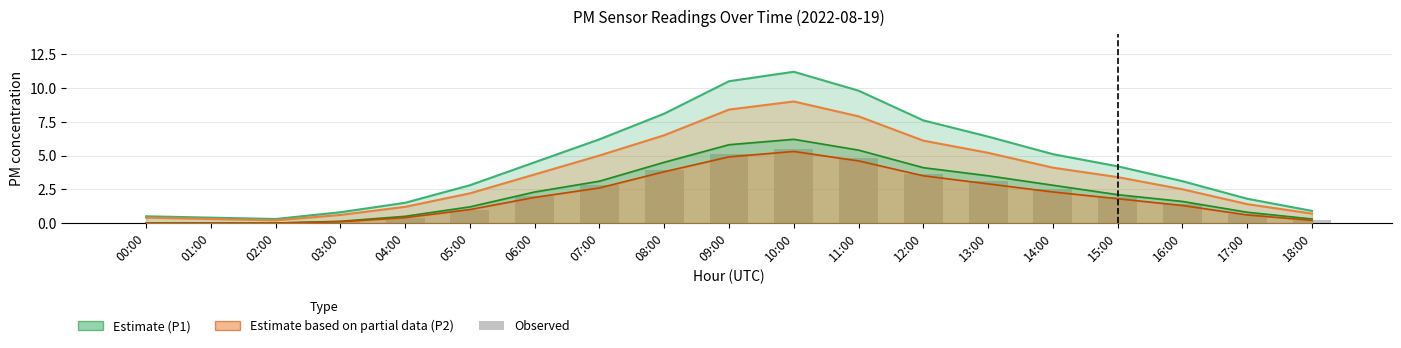

What is the maximum value for P2 estimate?

5.3